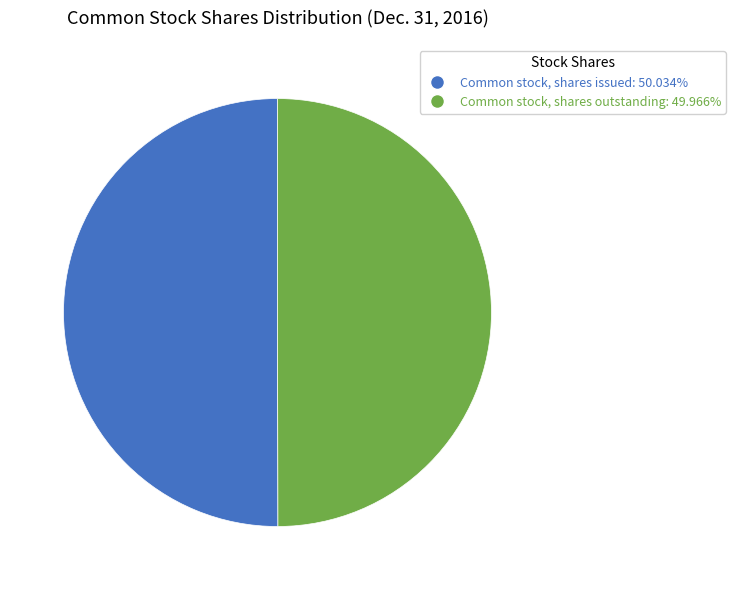

Count the number of slices in the pie.

2